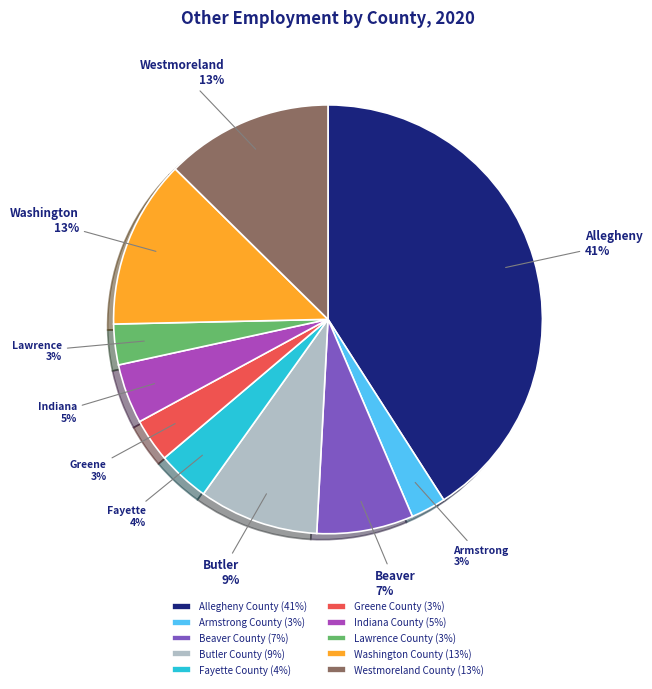

Is the sum of Armstrong County (3%) and Butler County (9%) greater than half?

No